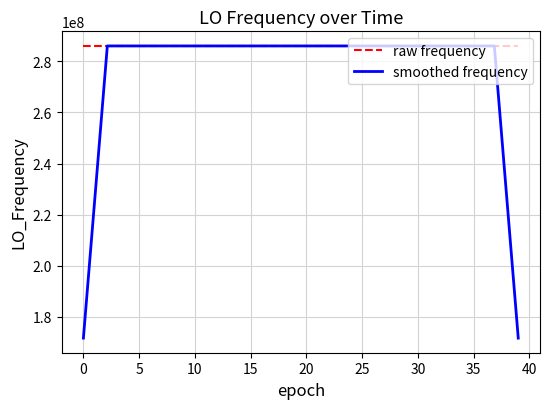

What is the maximum value shown in the chart?

286047011.5